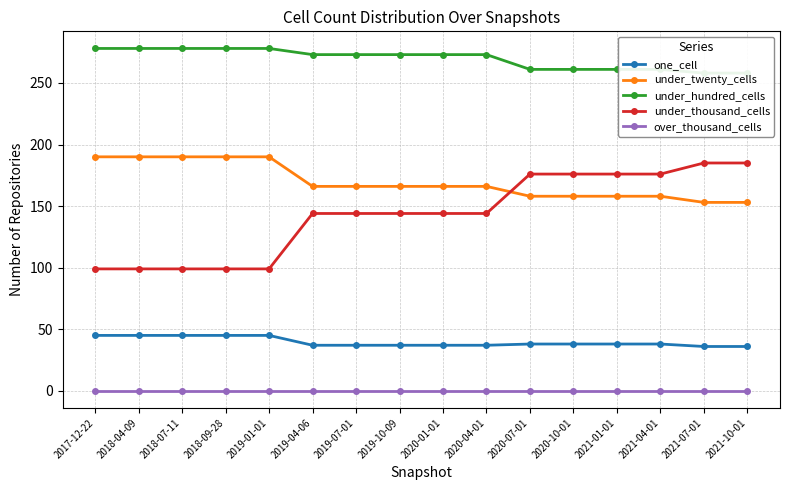

What is the average value of the under_hundred_cells series?

270